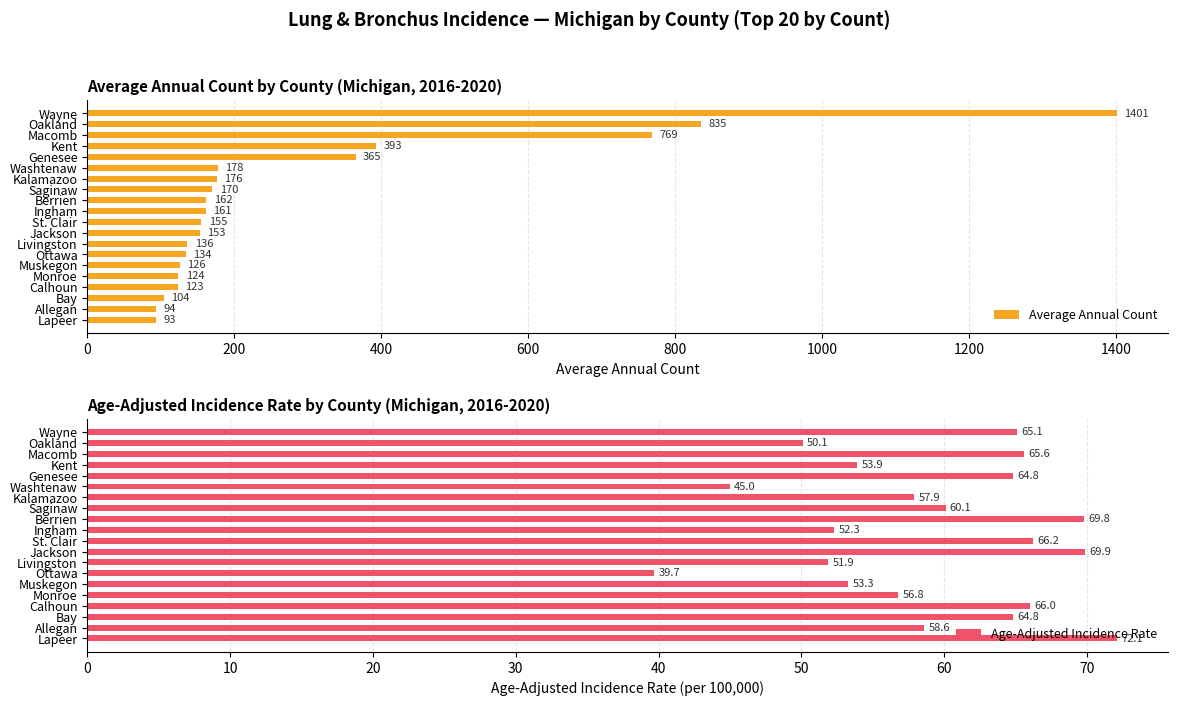

What is the average value of the Average Annual Count series?

293